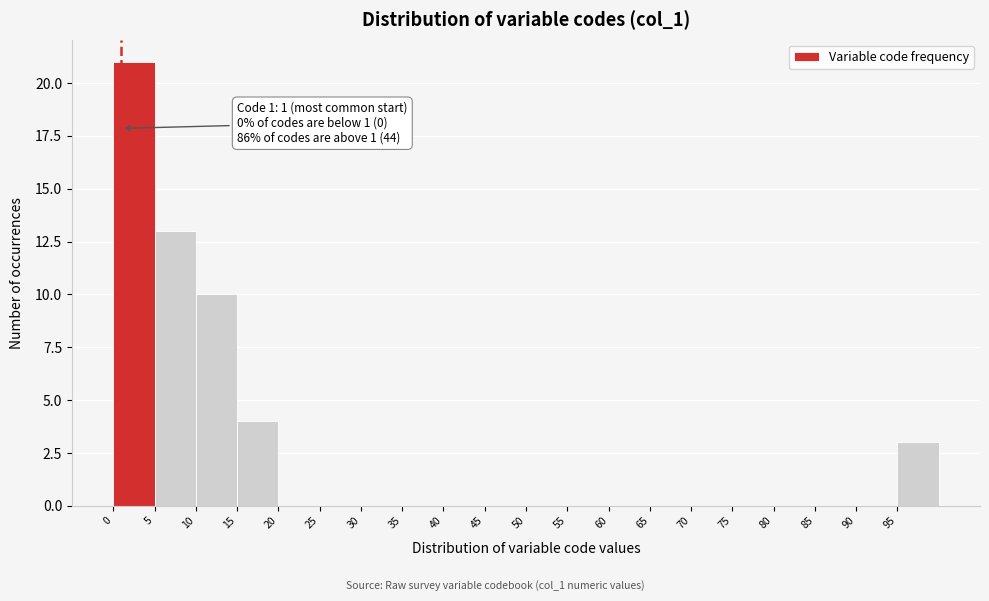

Which range on the x-axis has the tallest bar?

0 to 5